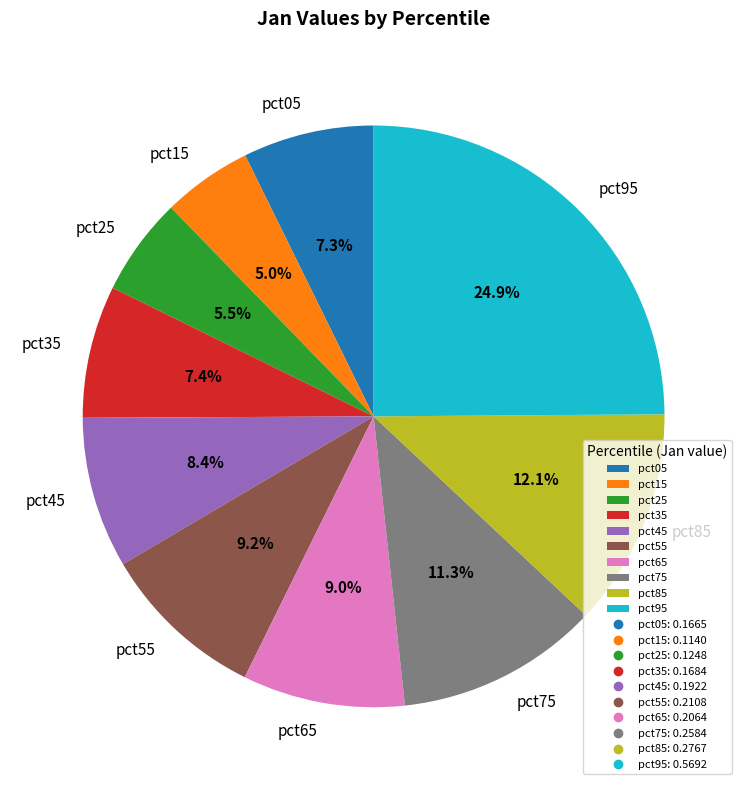

Is it true that pct55 is 20% of the pie?

False